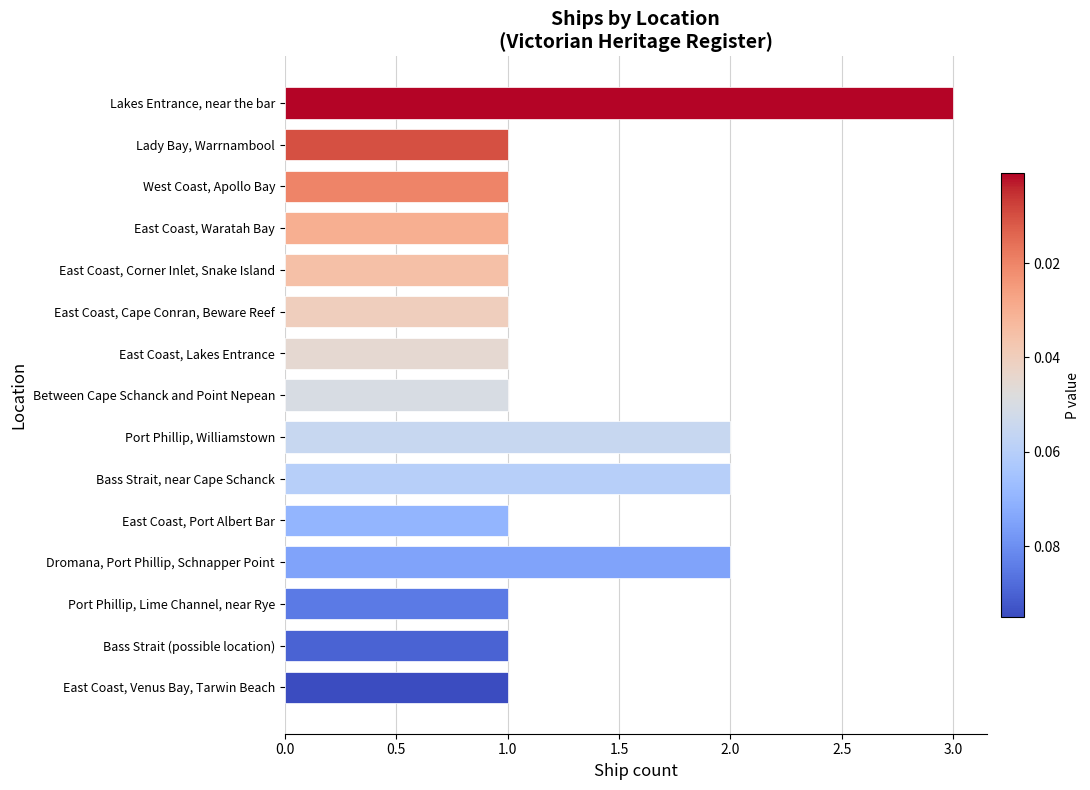

The value at Lakes Entrance, near the bar is 1. True or false?

False